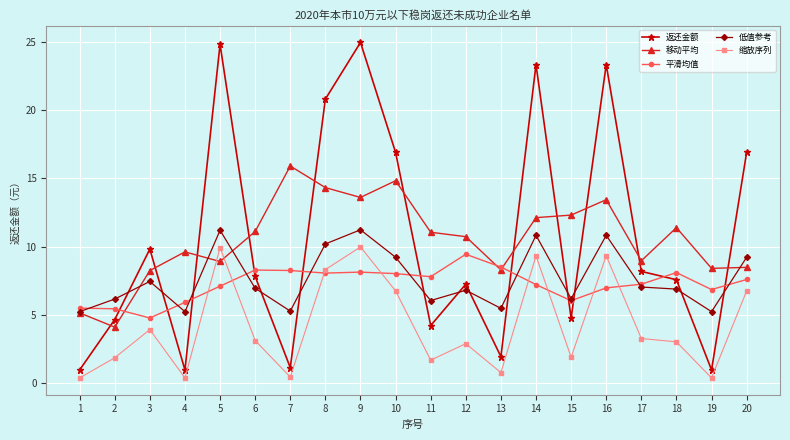

Where is 低值参考 nearest to the value 8?

3